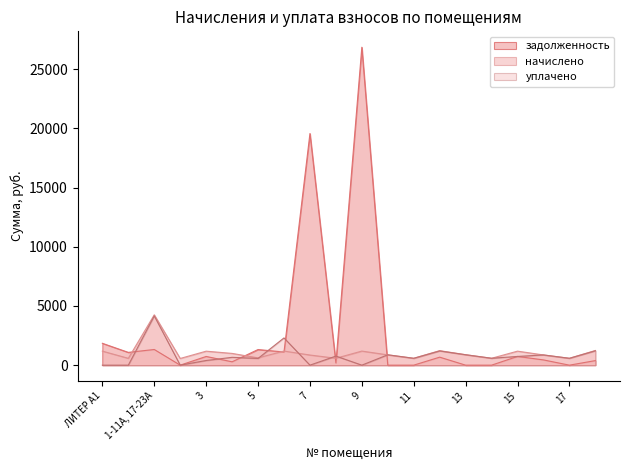

The value of начислено at 16 is 862.5. True or false?

True